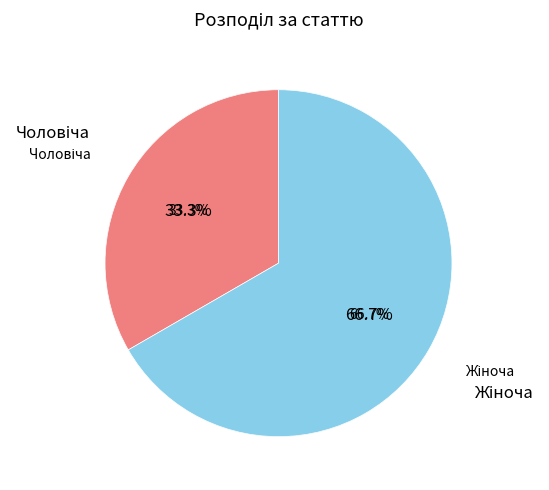

Is there any slice that represents more than half of the pie?

Yes